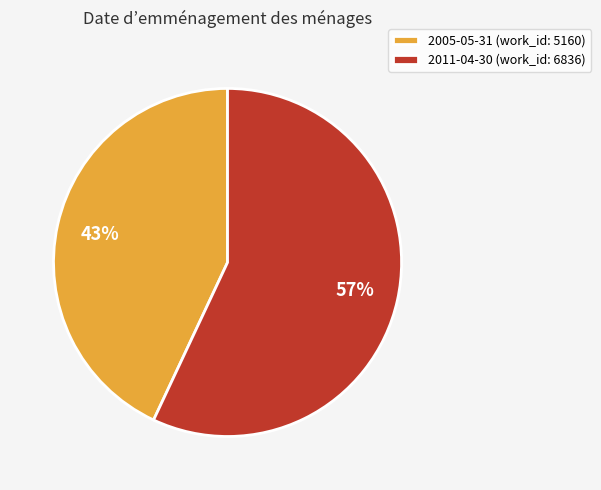

To the nearest percent, what is the combined percentage of 2005-05-31 and 2011-04-30?

100%